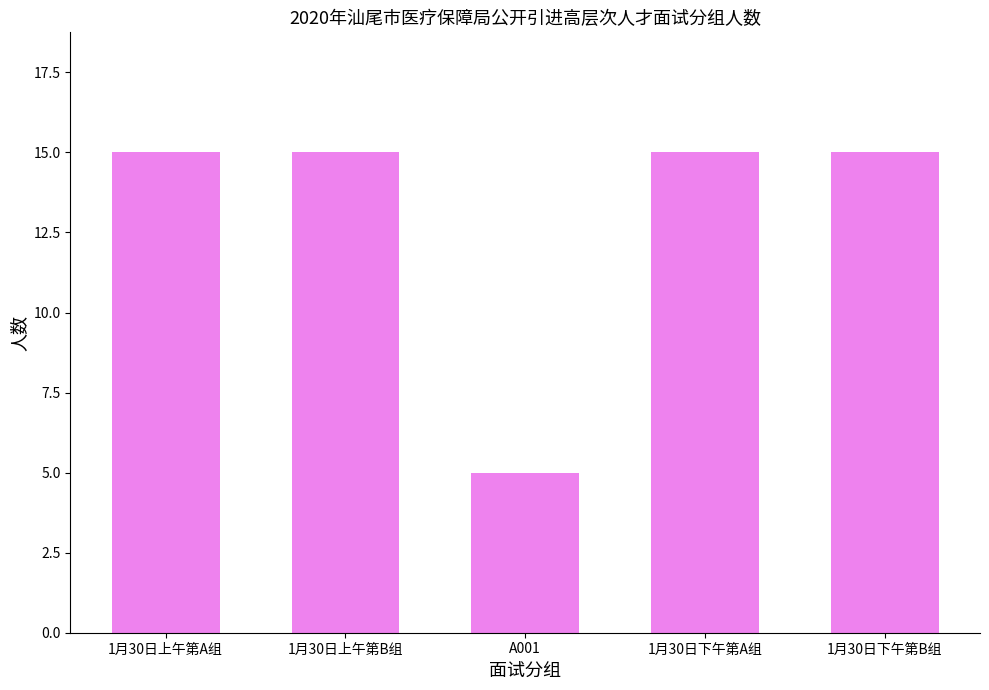

True or false: the data shows 15 at 1月30日上午第B组.

True